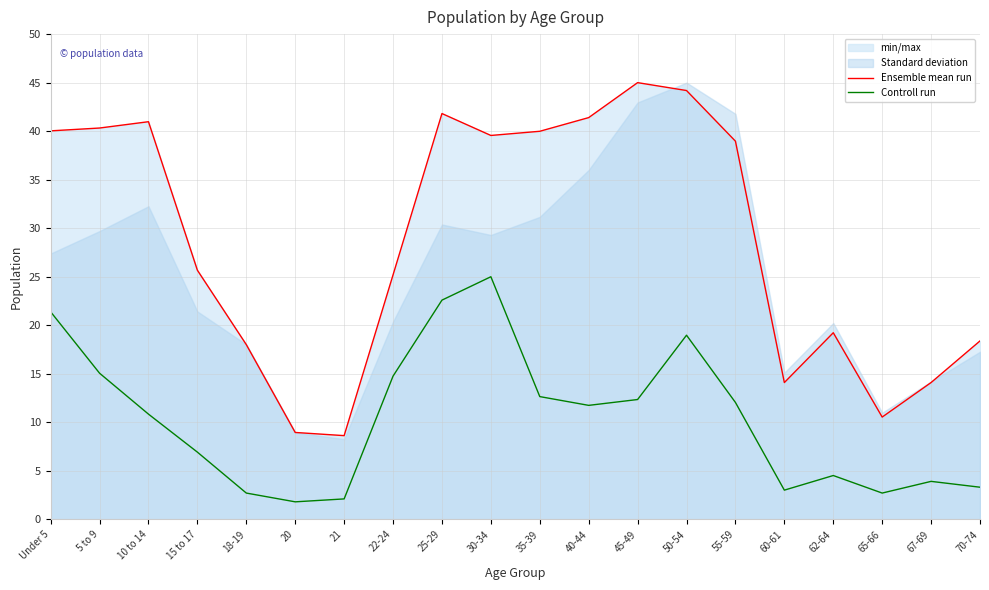

Reading left to right, transcribe all the data shown in this chart.

Ensemble mean run: 40.0	40.3	41.0	25.7	18.0	9.0	8.6	25.2	41.8	39.6	40.0	41.4	45.0	44.2	39.0	14.1	19.2	10.5	14.1	18.4
Controll run: 21.4	15.1	10.8	6.9	2.7	1.8	2.1	14.8	22.6	25.0	12.7	11.7	12.3	19.0	12.0	3.0	4.5	2.7	3.9	3.3